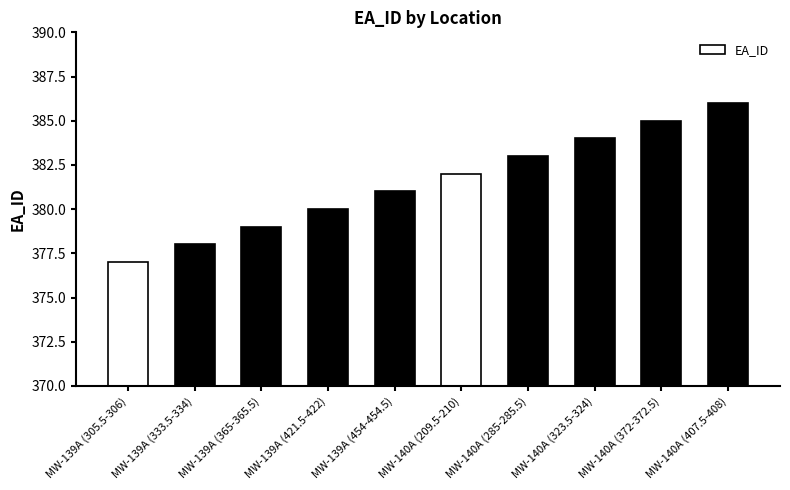

What is the ratio of the value at MW-139A (333.5-334) to the value at MW-140A (209.5-210)?

1.0